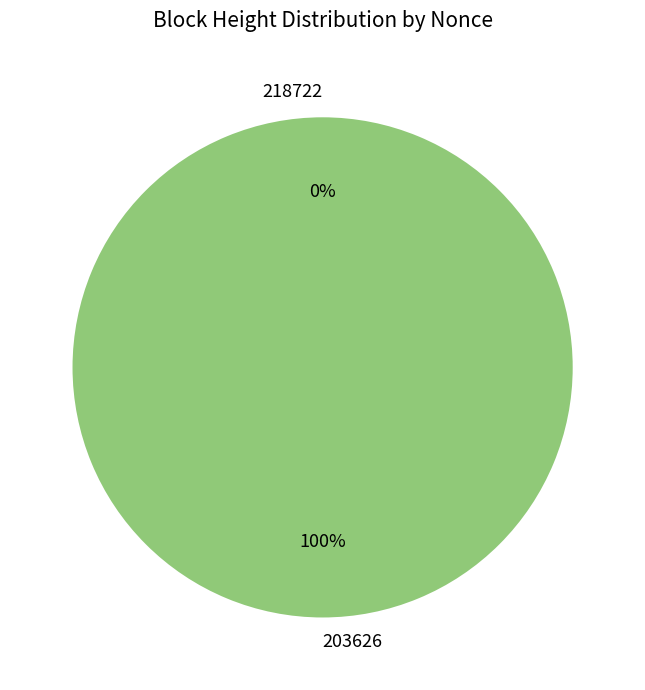

True or false: 203626 accounts for 99% of the total.

False